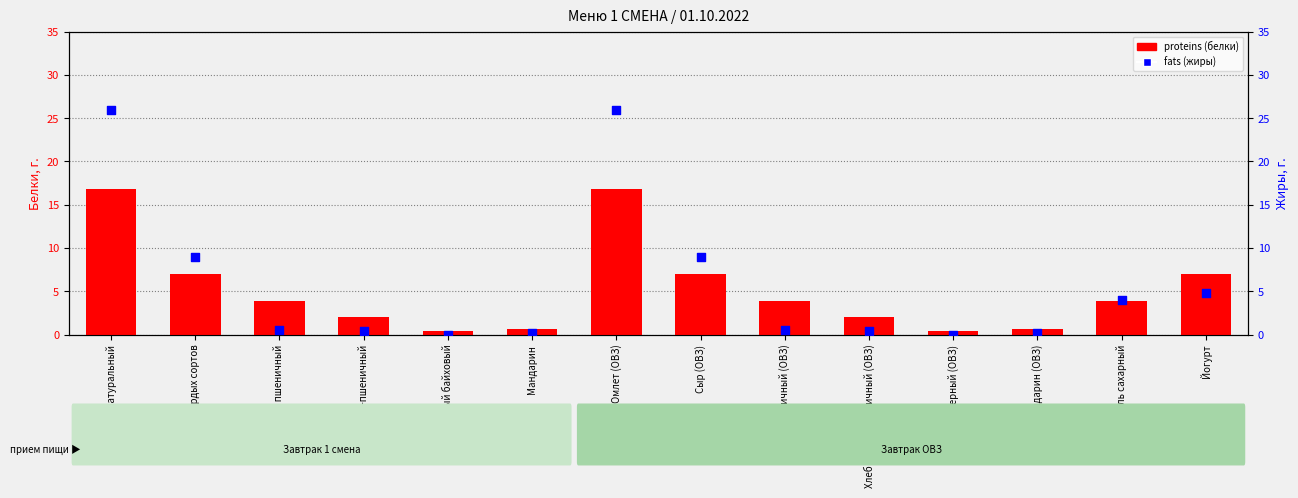

Which series contains the highest Y value?

fats (жиры)